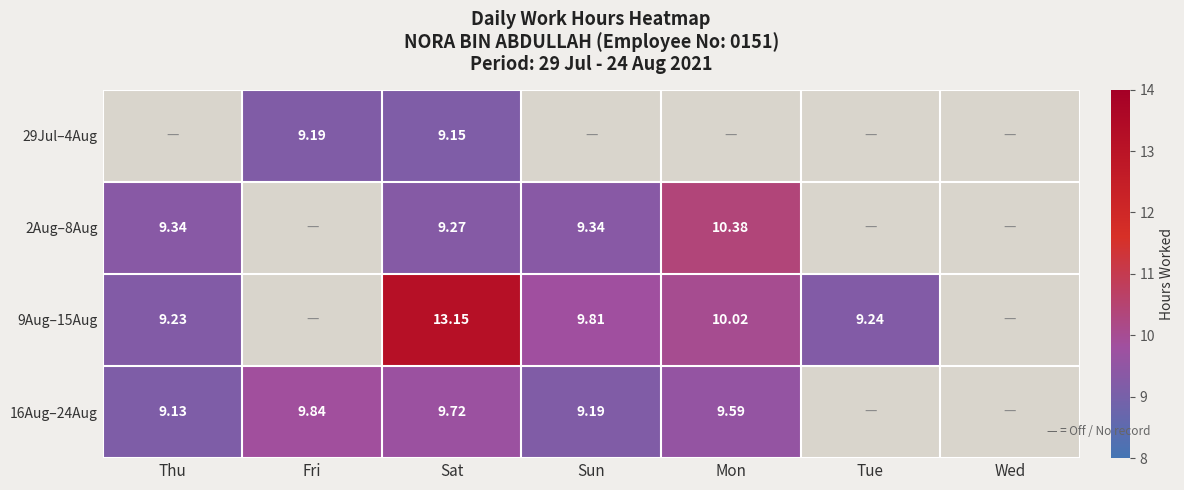

What is the sum of all 9Aug–15Aug values?

51.5